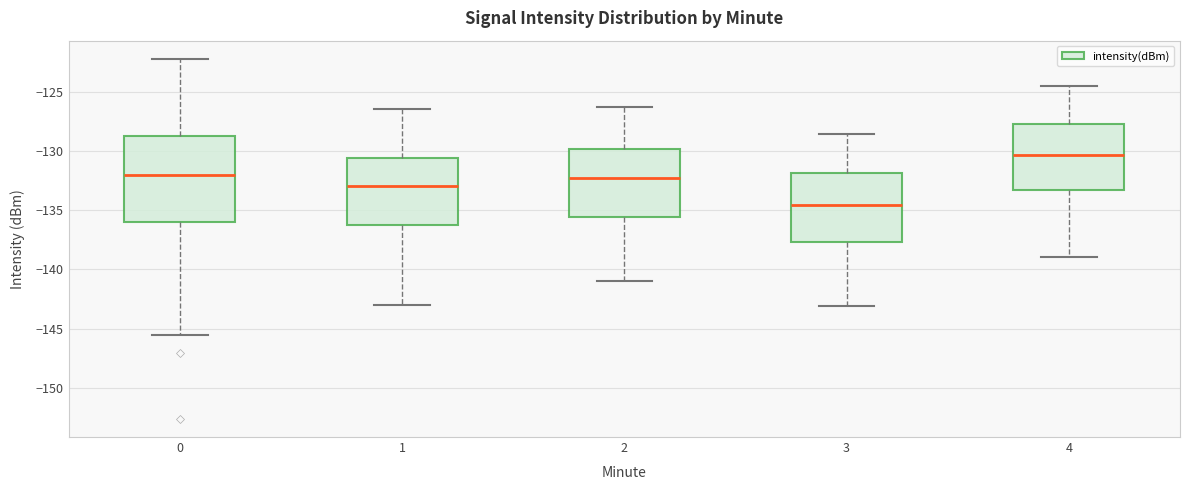

Which box has the highest median line?

4